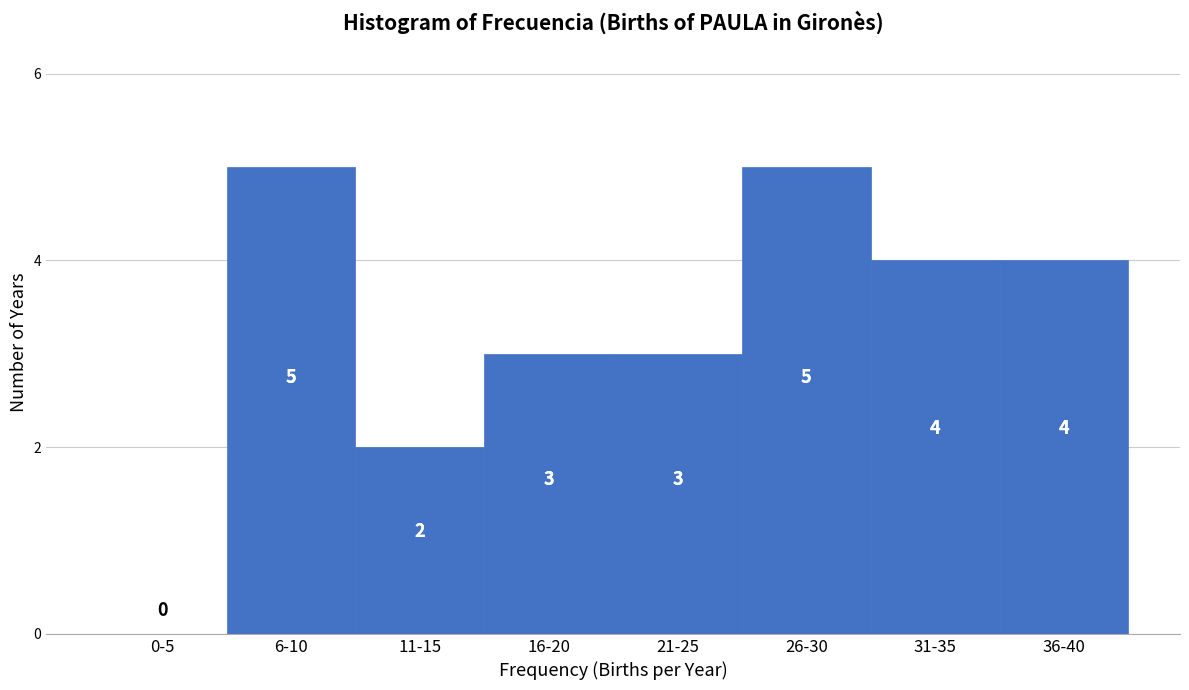

Reading right to left, what are all the values shown in this chart?

36-40=4	31-35=4	26-30=5	21-25=3	16-20=3	11-15=2	6-10=5	0-5=0